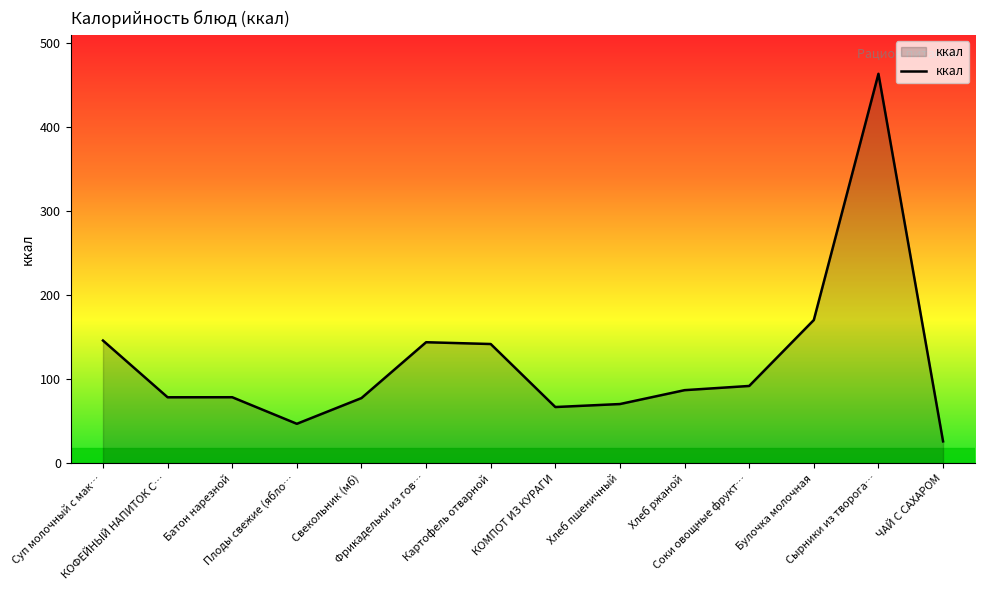

Approximately how many times larger is the value at Картофель отварной compared to Фрикадельки из гов…?

1.0